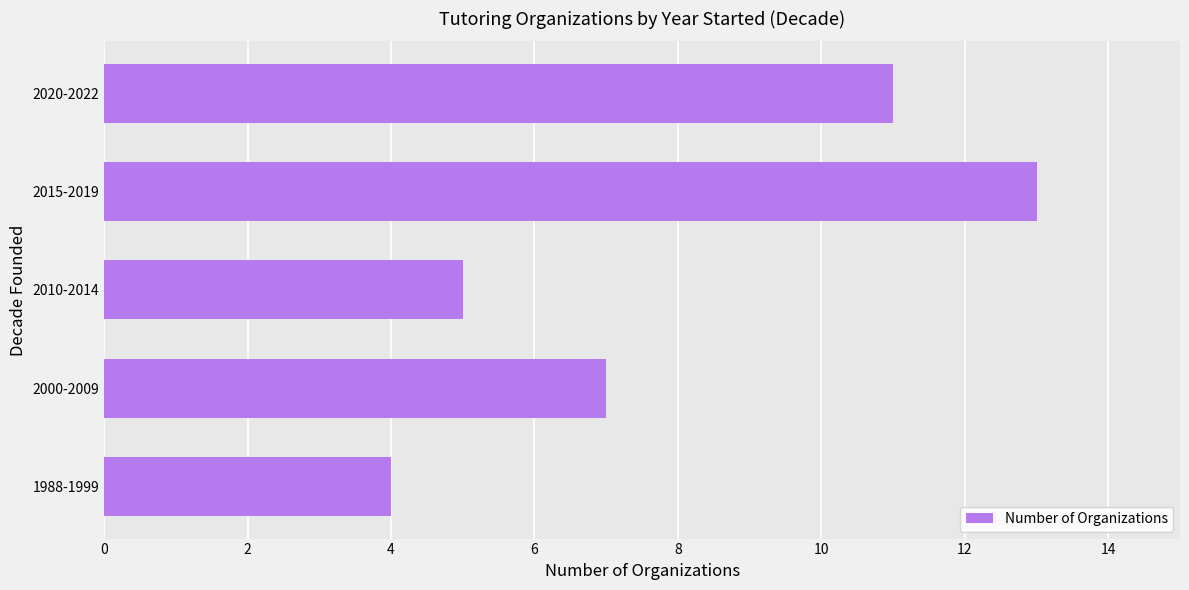

Reading bottom to top, list all the values displayed in this chart.

4	7	5	13	11